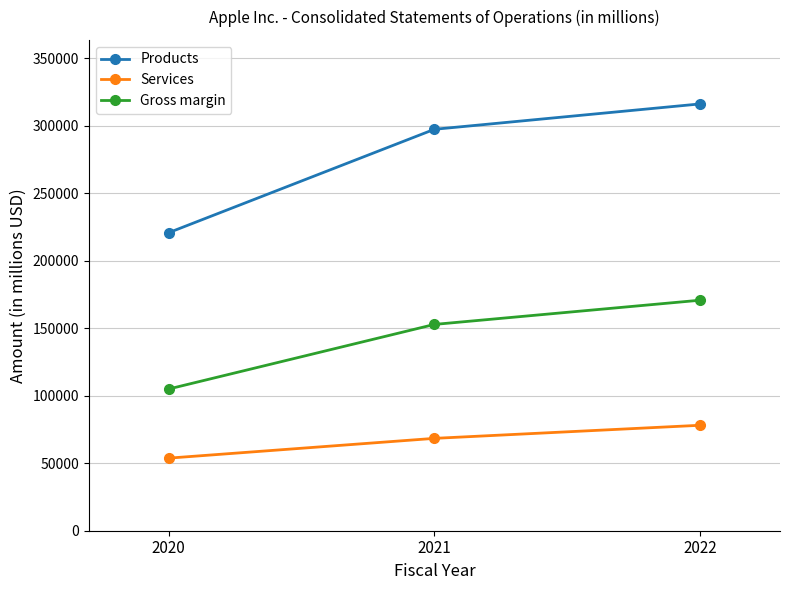

Count the Products values in the range 220747 to 316199.

3